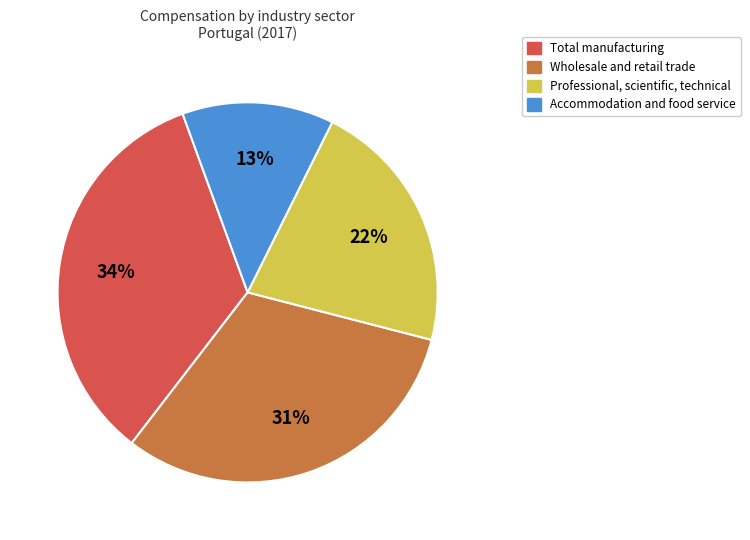

Is there any slice that represents more than half of the pie?

No